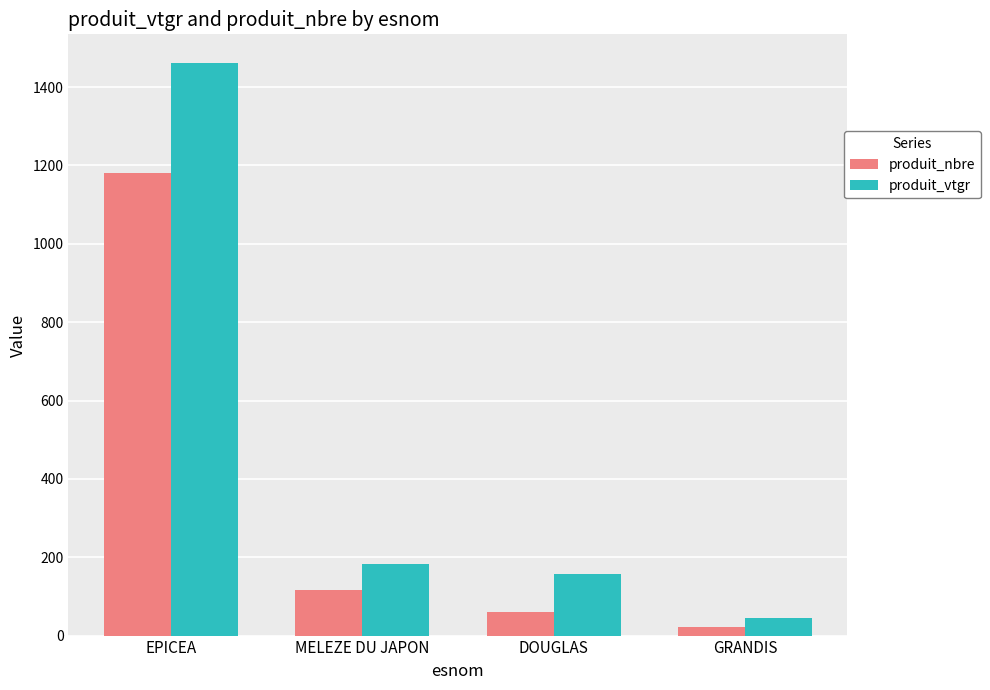

How many values in the produit_nbre series are below 116?

2